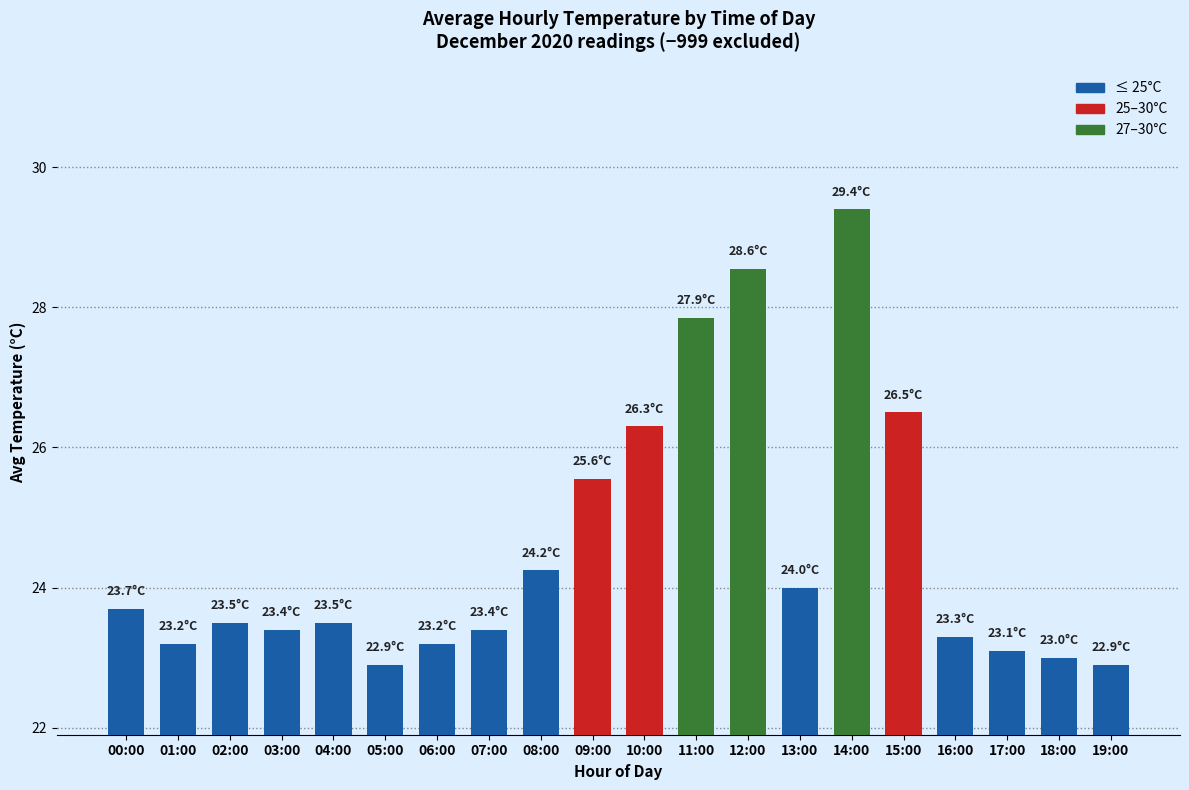

What is the difference between the values at 07:00 and 10:00?

2.9